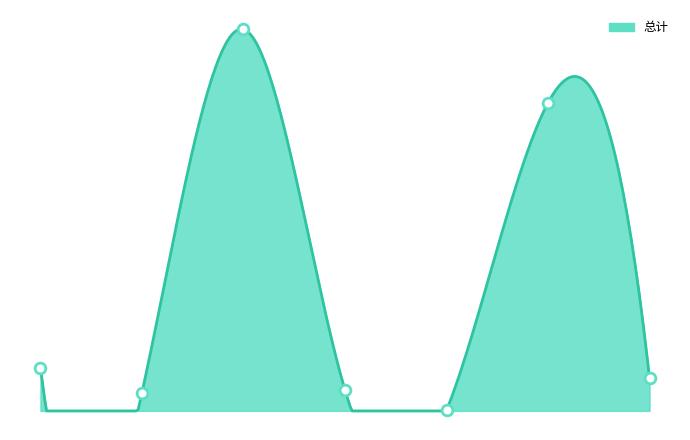

Which has a higher value, 城乡社区环境卫生 or 其他行政事业单位养老支出?

城乡社区环境卫生